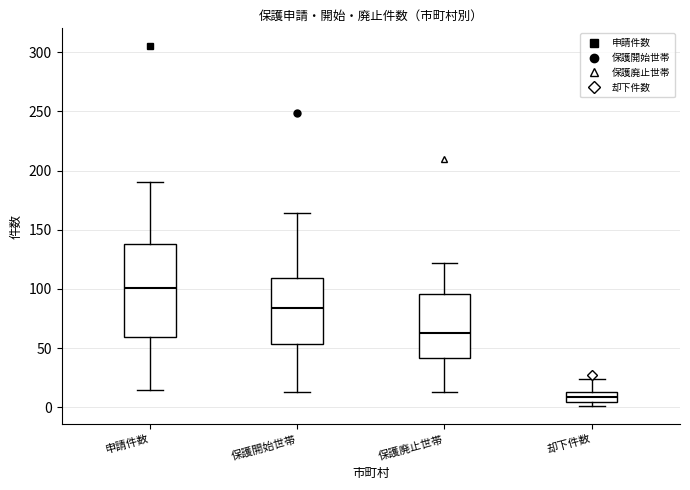

Reading left to right, read every box against the y-axis: the position of its median line, the range the box covers, and the ends of its whiskers. The values are not printed on the chart, so give them approximately, as read against the axis.

申請件数: median 100, box 60 to 140, whiskers 15 to 190
保護開始世帯: median 85, box 55 to 110, whiskers 15 to 165
保護廃止世帯: median 65, box 40 to 95, whiskers 15 to 120
却下件数: median 10, box 5 to 15, whiskers 0 to 25